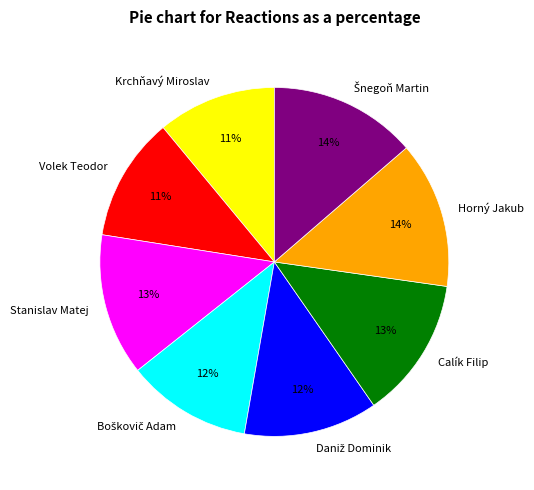

True or false: Volek Teodor accounts for 1% of the total.

False